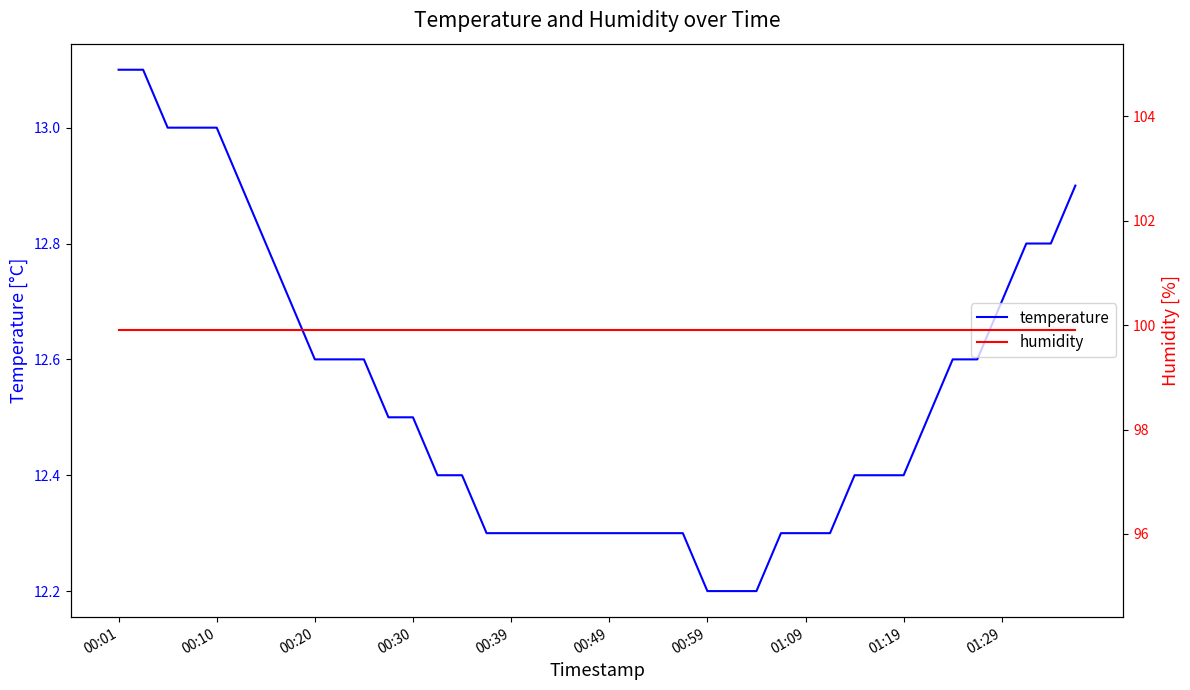

What is the value of the humidity point at the 10th from the left?

99.9